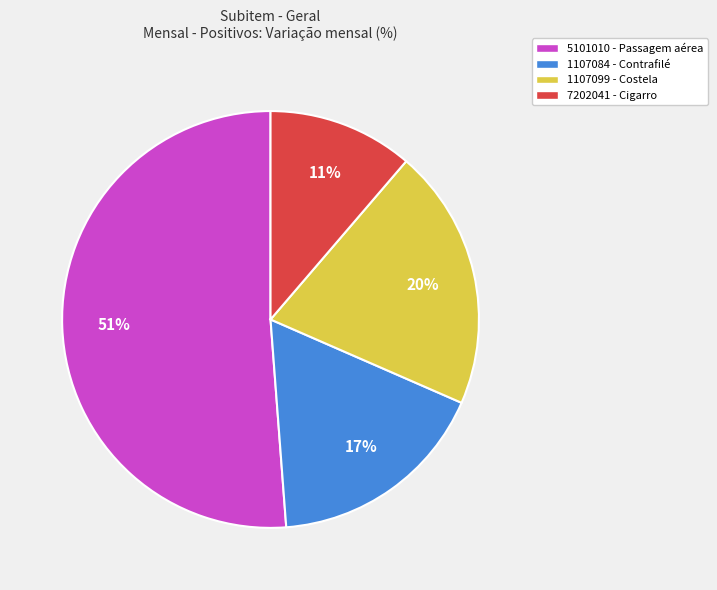

Between 1107099 - Costela and 5101010 - Passagem aérea, which is larger?

5101010 - Passagem aérea